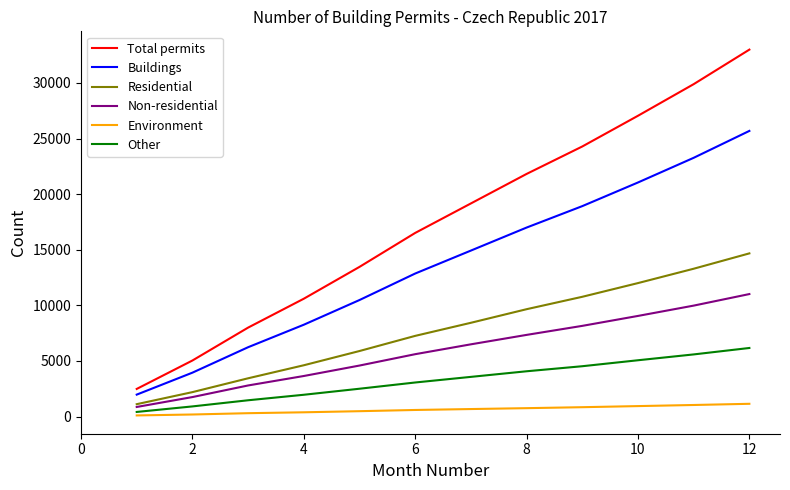

Which series has the widest spread of values?

Total permits